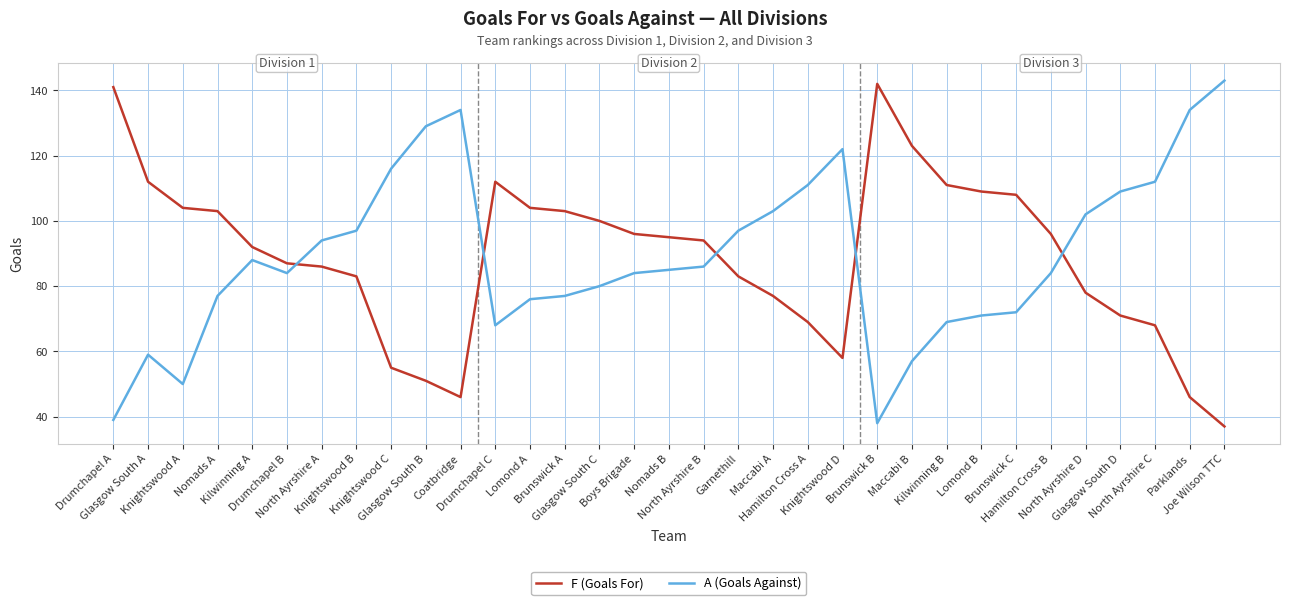

Where is the first local maximum for A (Goals Against)?

Glasgow South A